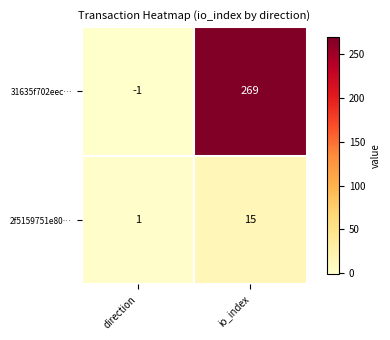

Which series has the widest spread of values?

31635f702eec…